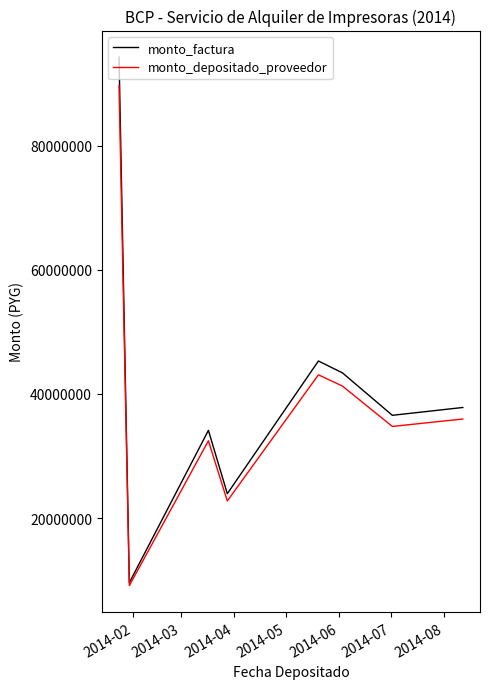

Rank the series by their maximum value, from lowest to highest.

monto_depositado_proveedor, monto_factura